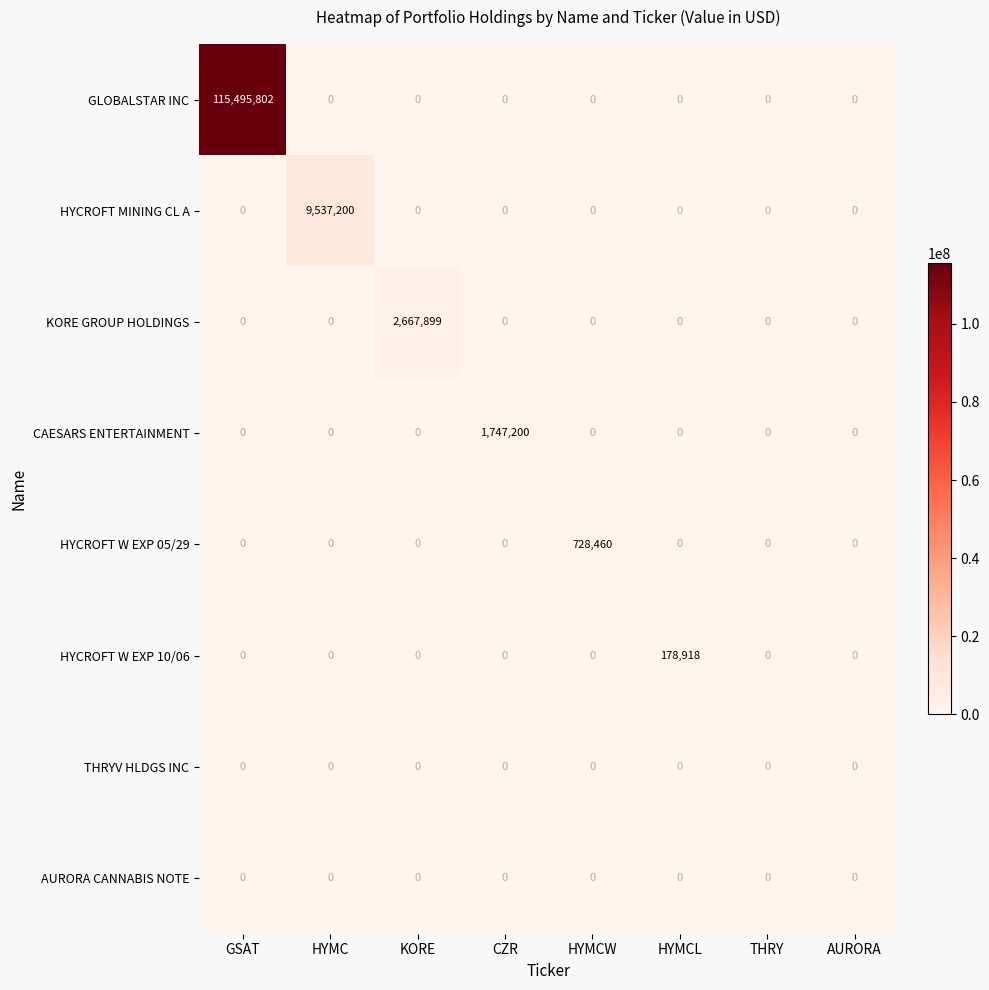

What is the difference between the highest and lowest values at KORE?

2667899